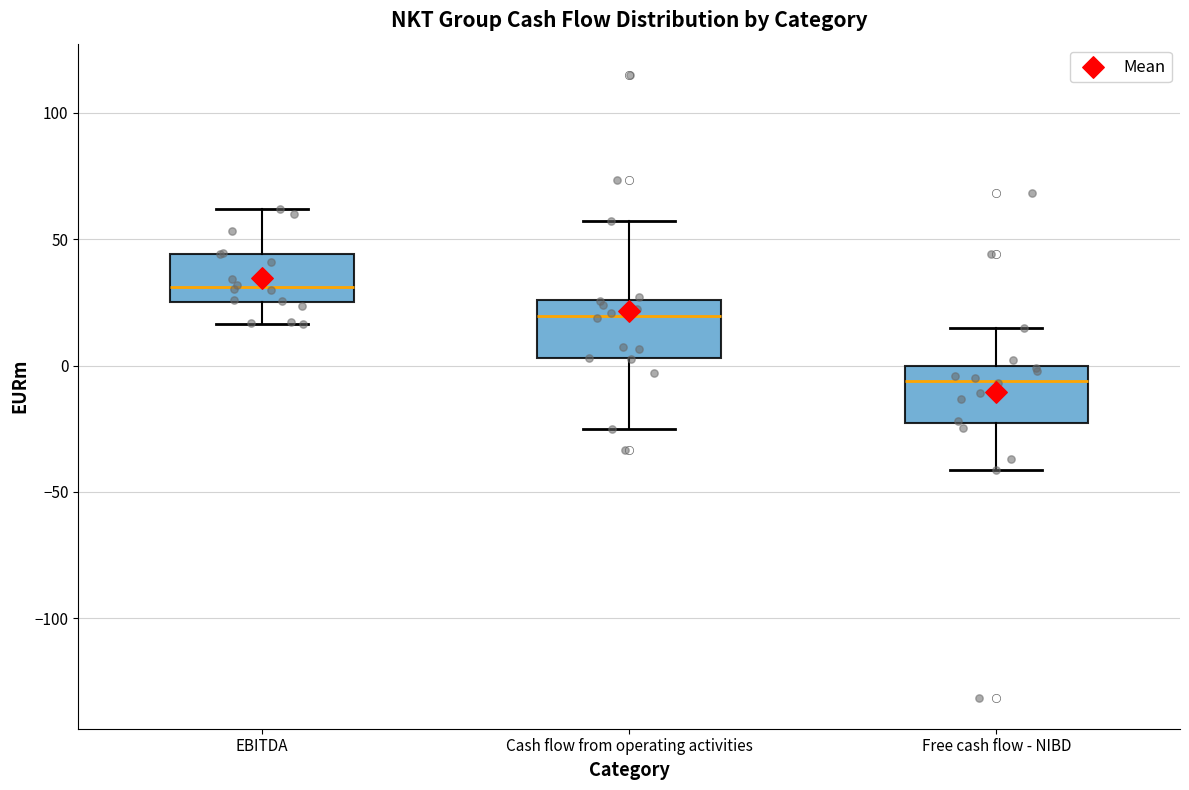

Reading left to right, read every box against the y-axis: the position of its median line, the range the box covers, and the ends of its whiskers. The values are not printed on the chart, so give them approximately, as read against the axis.

EBITDA: median 30, box 25 to 45, whiskers 15 to 60
Cash flow from operating activities: median 20, box 5 to 25, whiskers -25 to 55
Free cash flow - NIBD: median -5, box -25 to 0, whiskers -40 to 15